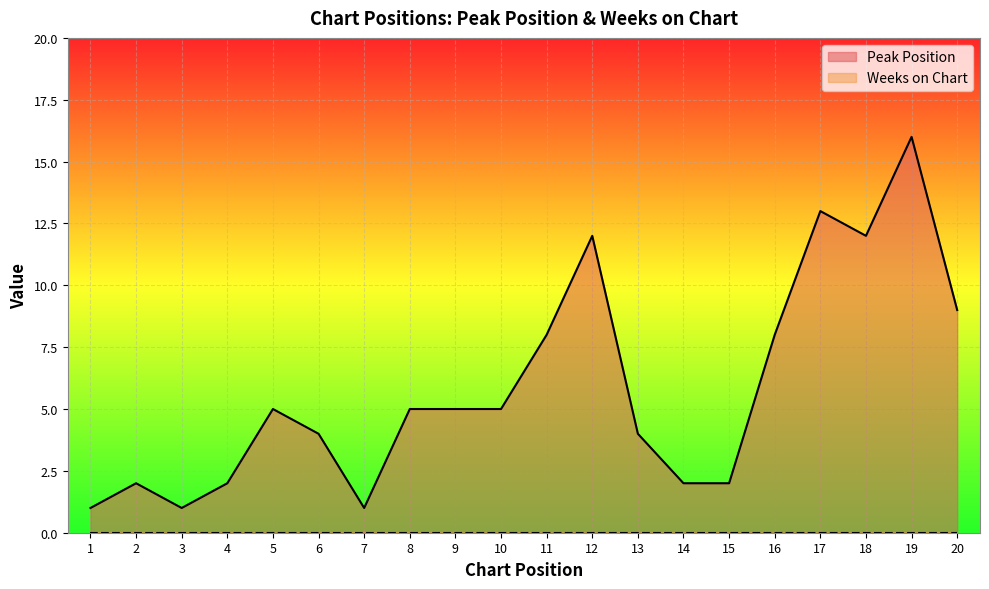

True or false: Peak Position has a value of 27 at 15.

False